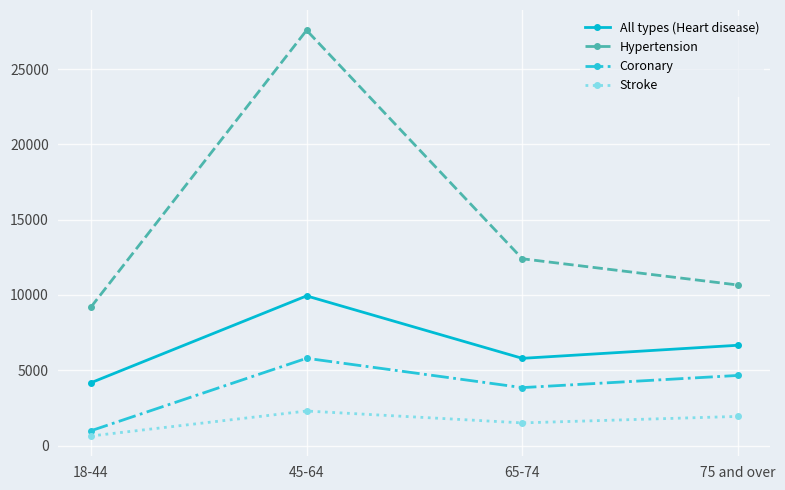

At which category is the sum across all series the highest?

45-64